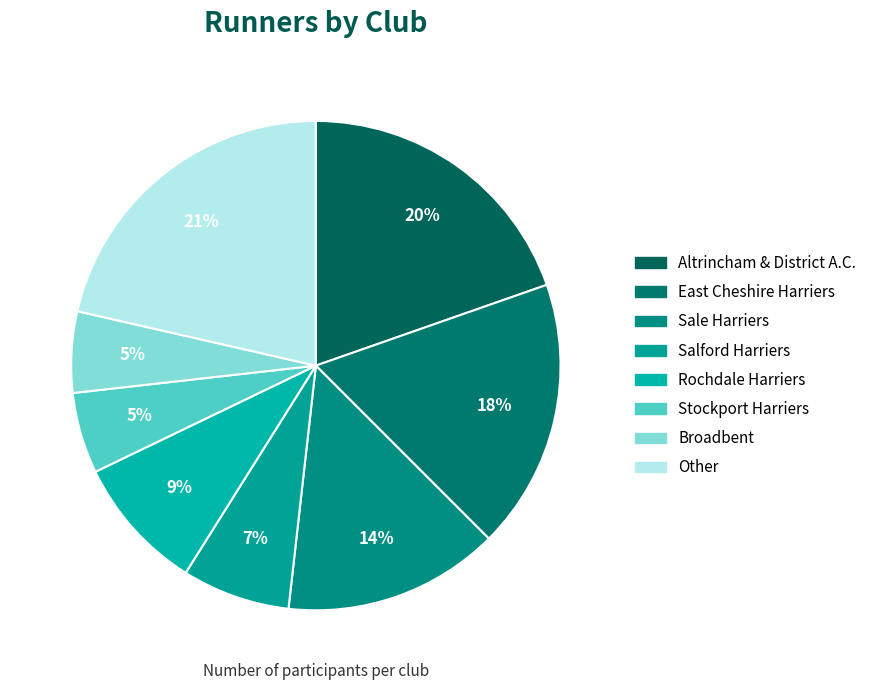

Which slice is the largest?

Other